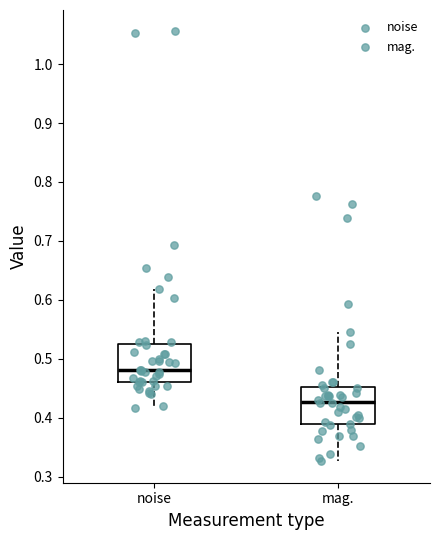

Which box's median line is the lowest?

mag.